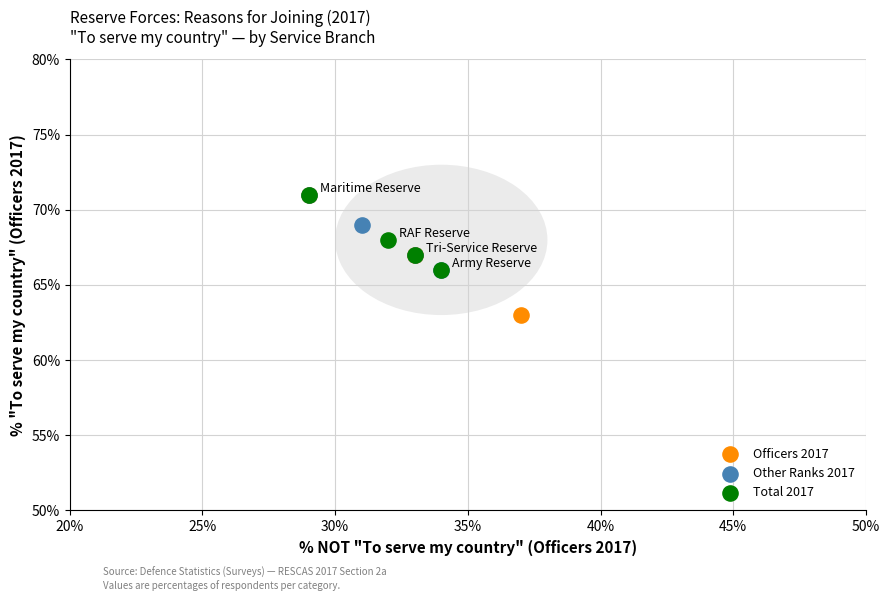

Which series has the largest Y range (max minus min)?

Officers 2017